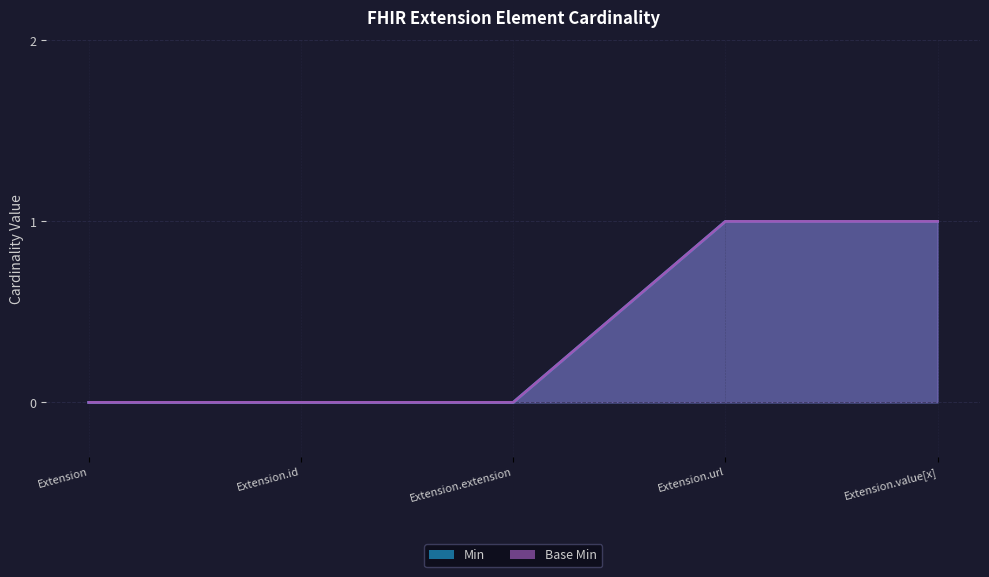

Between Extension.id and Extension.value[x], which series saw the biggest shift?

Min